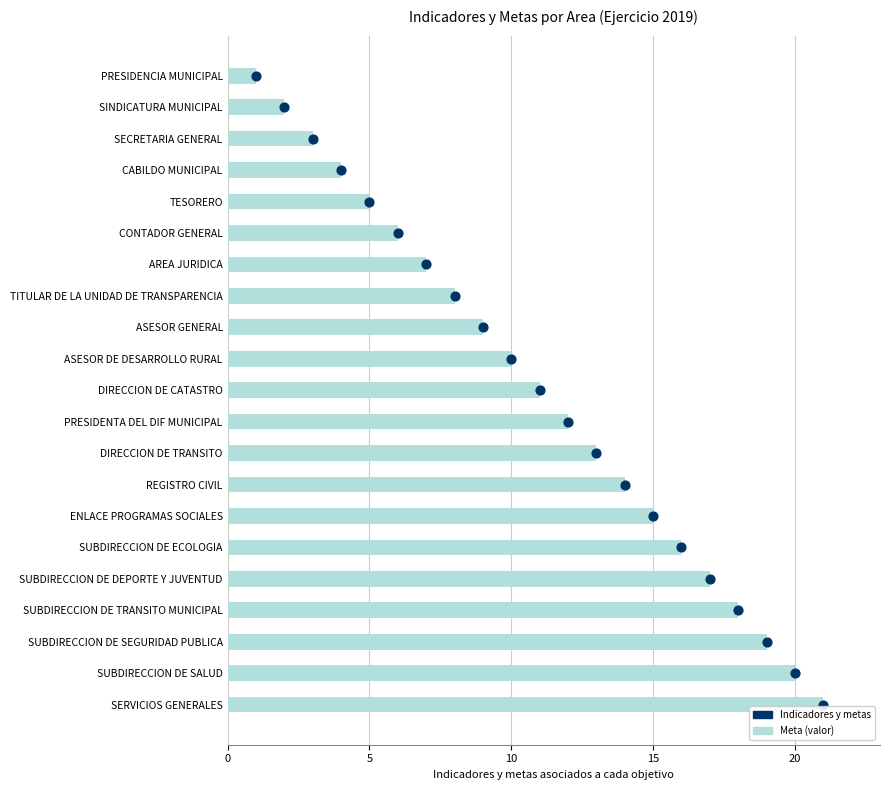

What is the change in value from 11 to 15?

+4